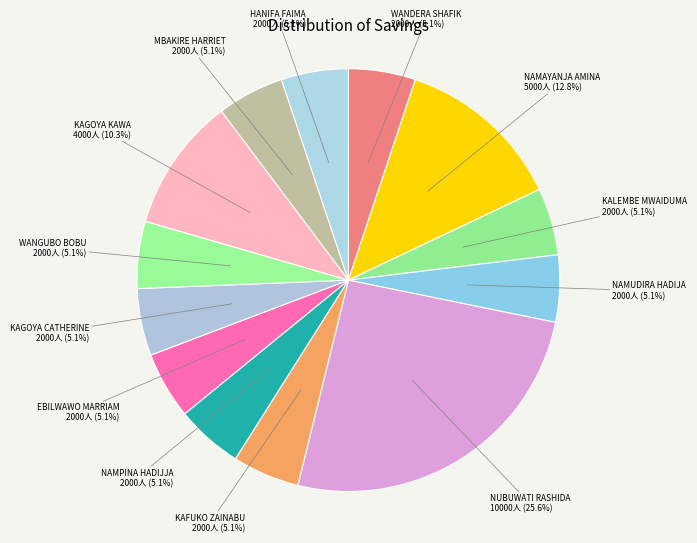

What is the largest slice in the pie chart?

NUBUWATI RASHIDA